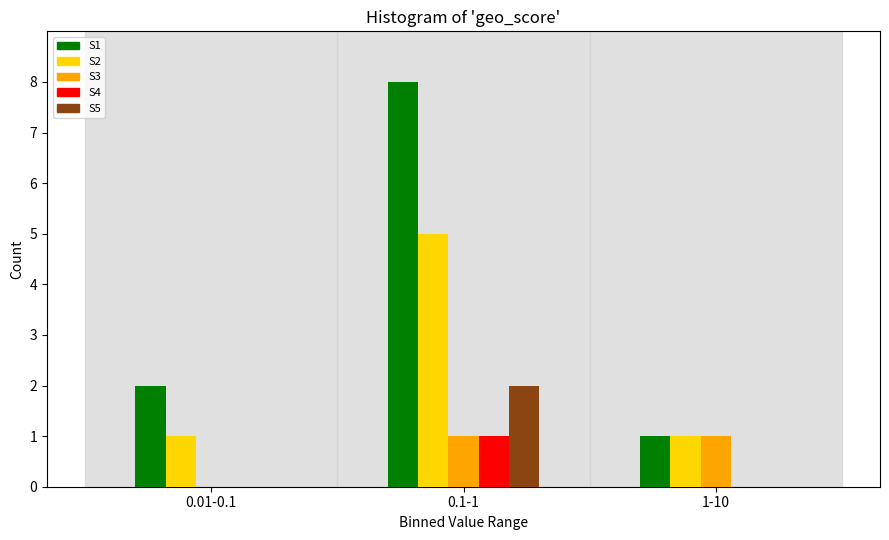

Reading right to left, what are all the values shown in this chart?

S1: 1-10=1	0.1-1=8	0.01-0.1=2
S2: 1-10=1	0.1-1=5	0.01-0.1=1
S3: 1-10=1	0.1-1=1	0.01-0.1=0
S4: 1-10=0	0.1-1=1	0.01-0.1=0
S5: 1-10=0	0.1-1=2	0.01-0.1=0